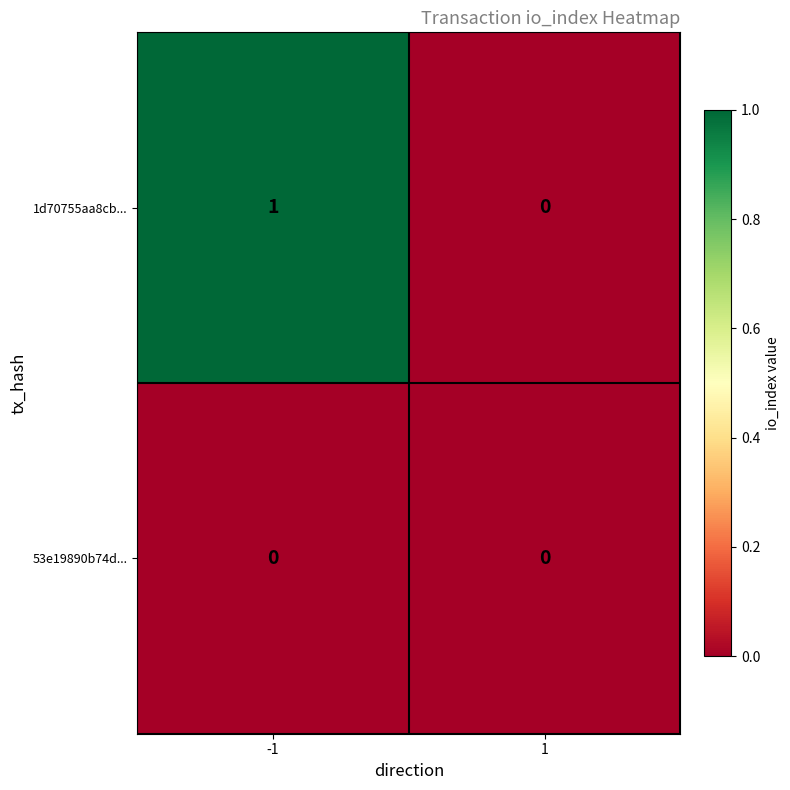

Rank the series by their maximum value, from highest to lowest.

1d70755aa8cb..., 53e19890b74d...